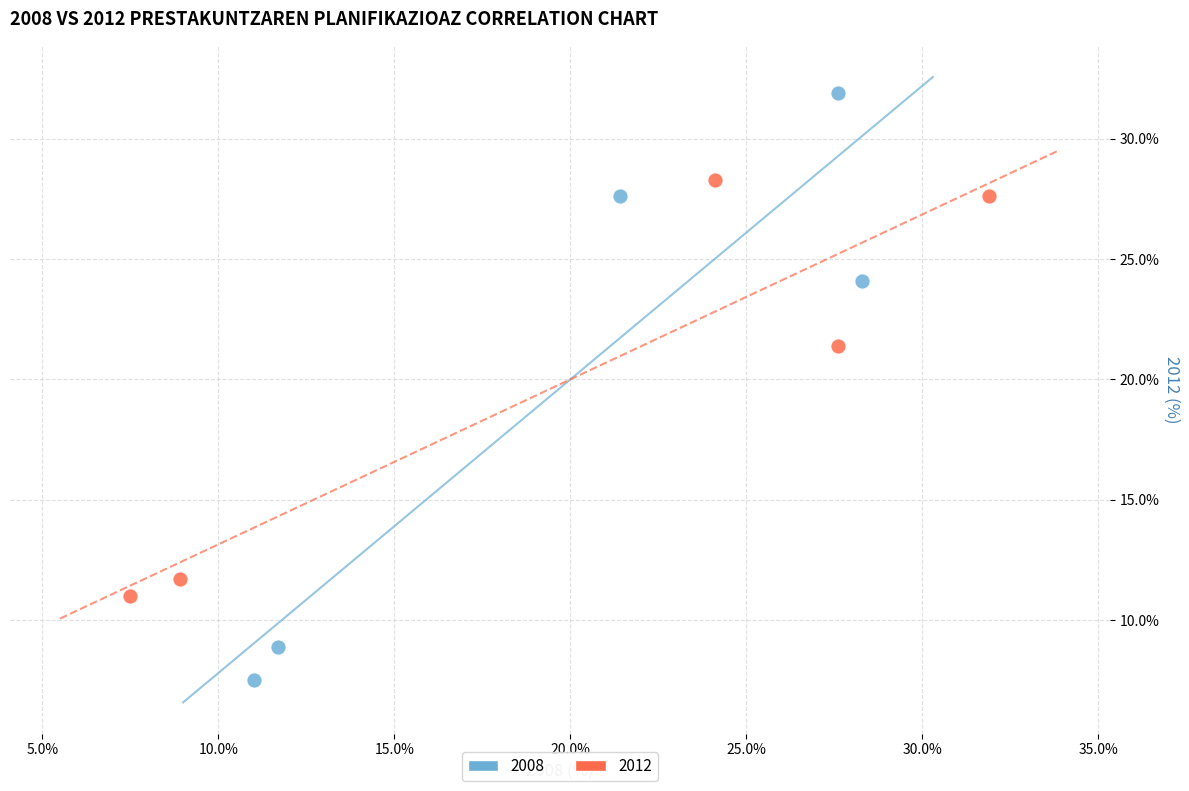

Which series reaches the maximum Y coordinate?

2008